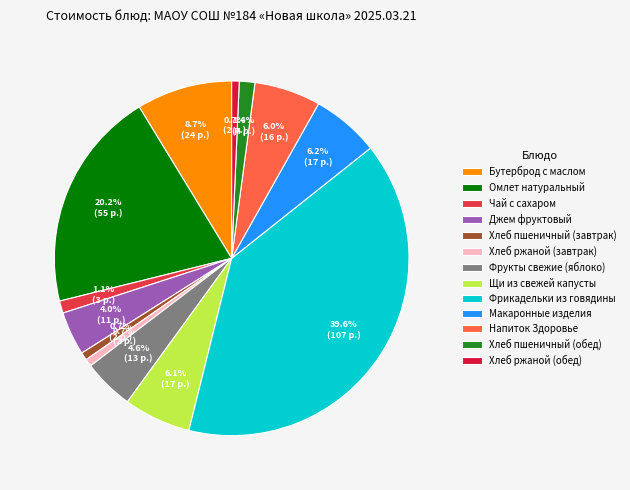

How many slices are in this pie chart?

13